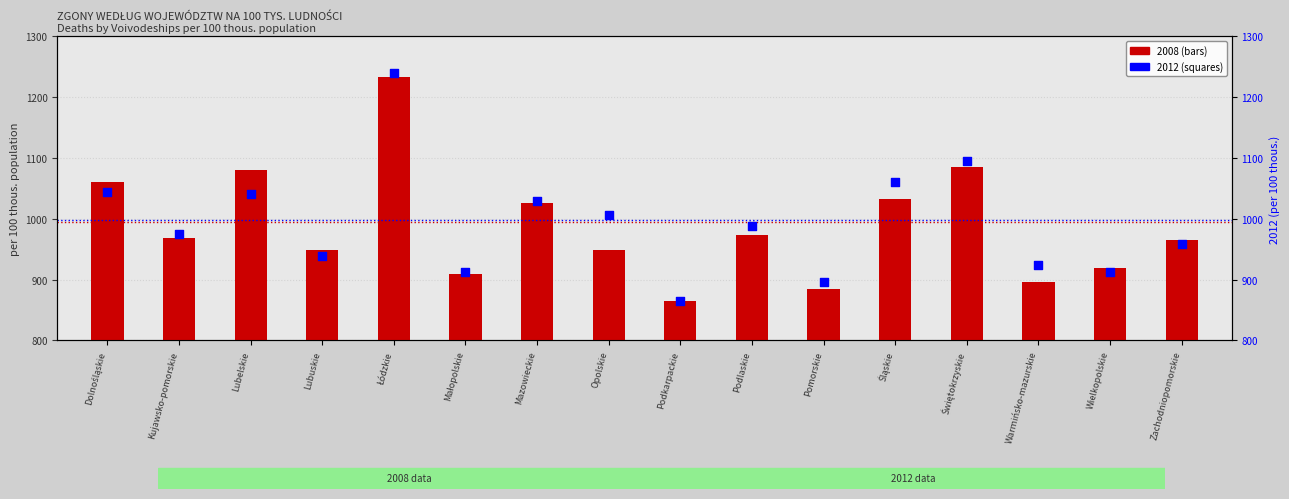

Which series has the widest spread of Y values?

2012